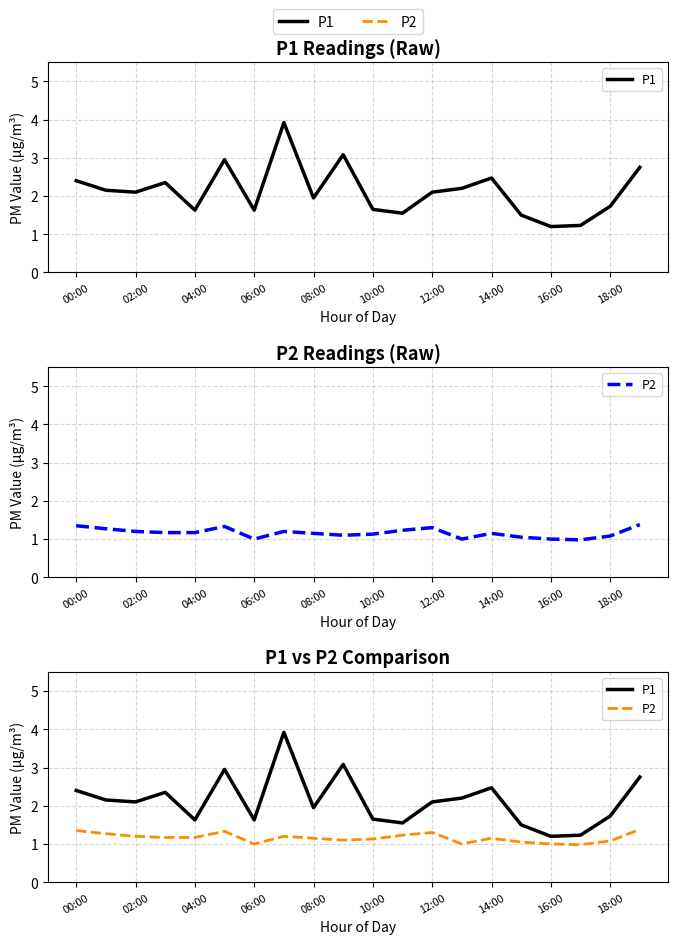

What are all the series names shown in the legend?

P1, P2